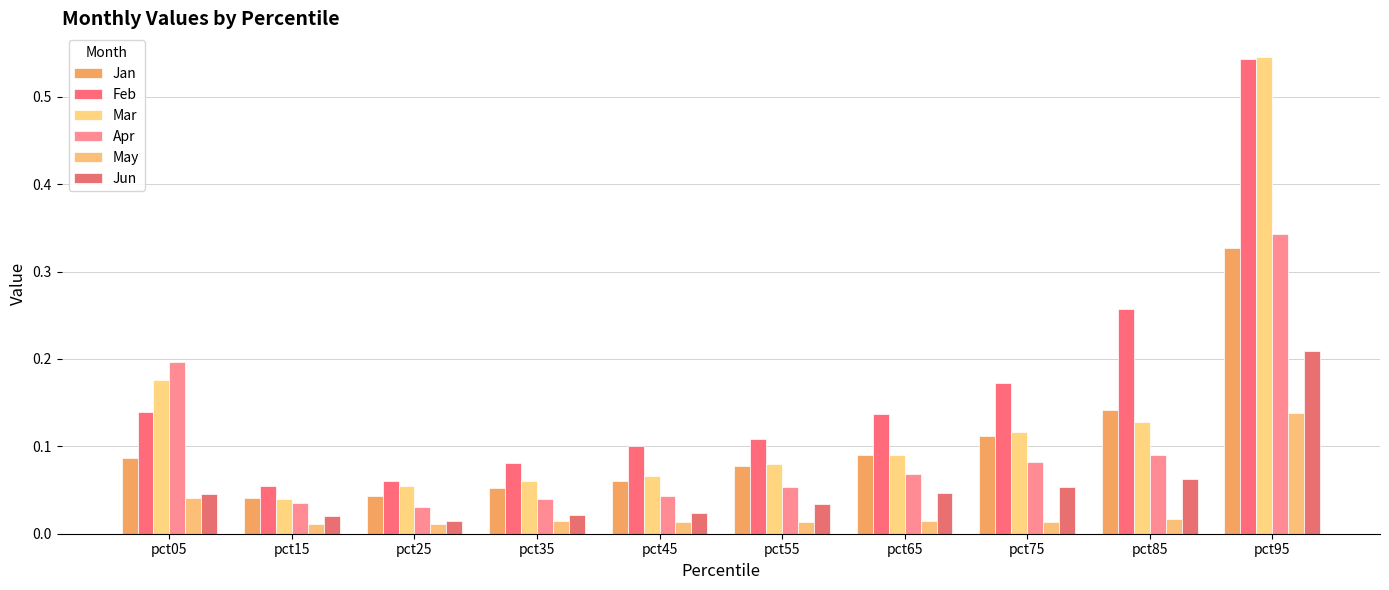

Which has a higher value, pct05 or pct45?

pct05